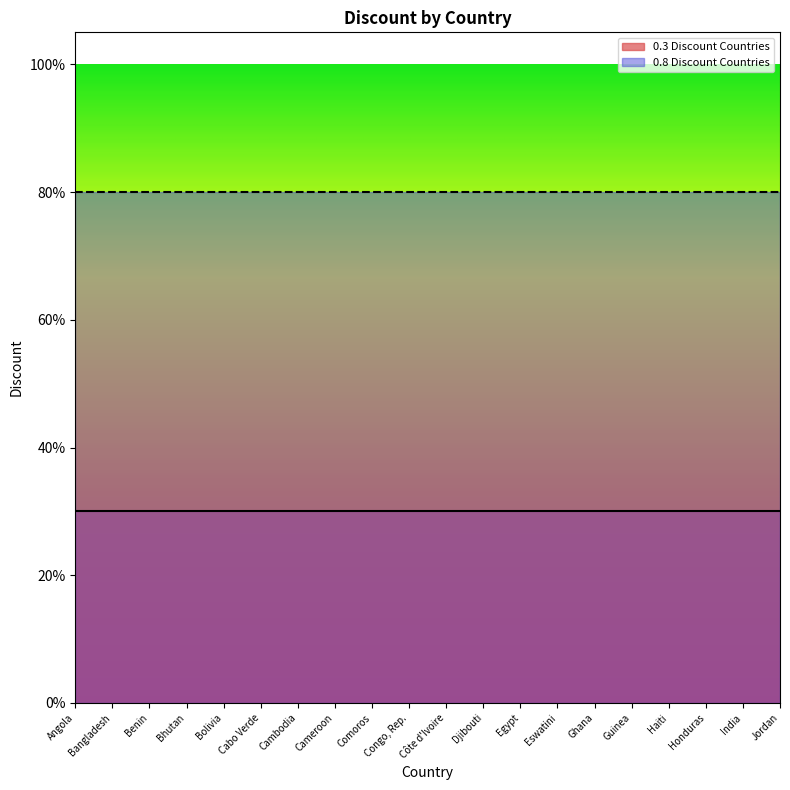

What is the value of the 0.8 Discount Countries point at the 8th from the left?

0.8